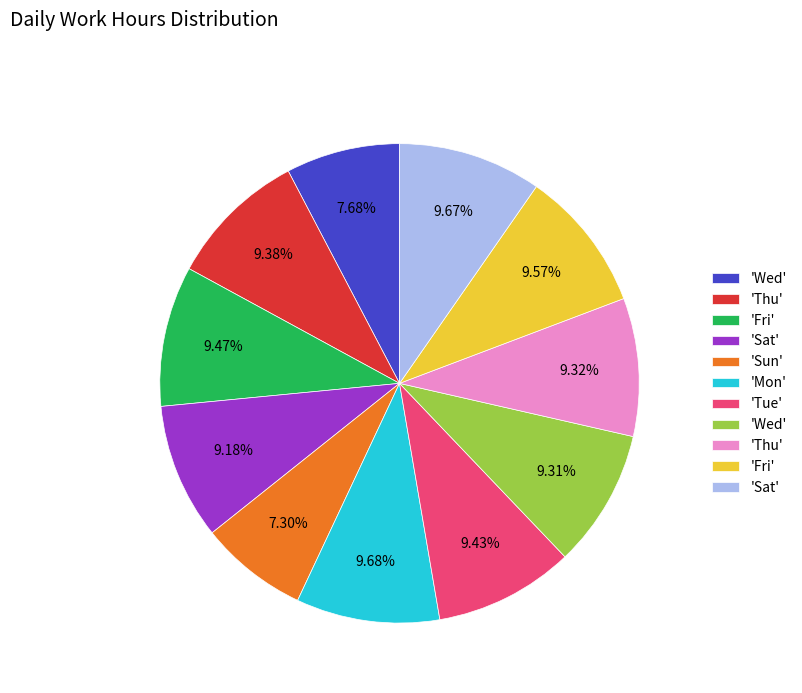

Does any single category account for the majority?

No